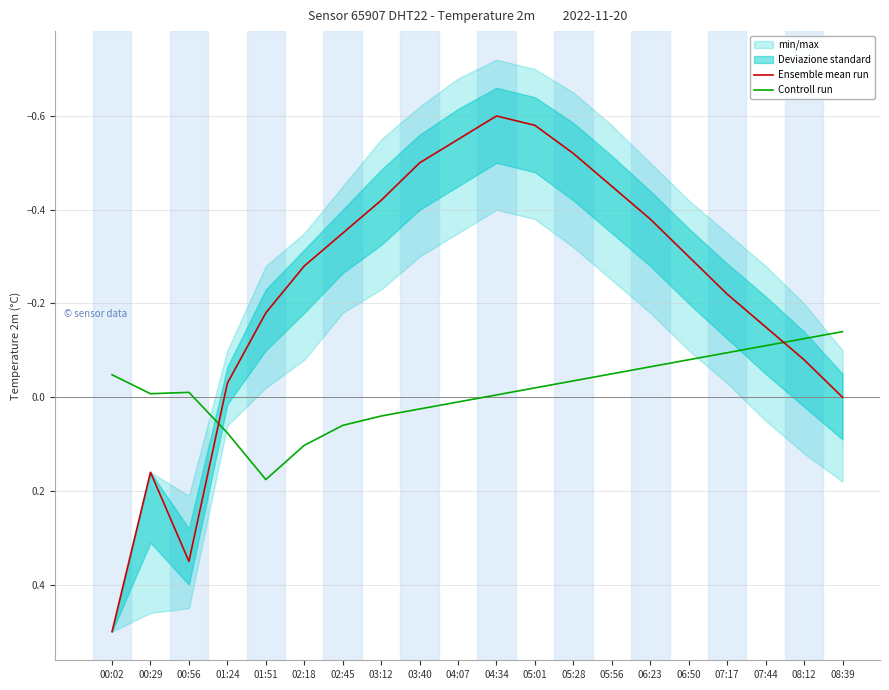

Which category has the highest value in the Ensemble mean run series?

00:02